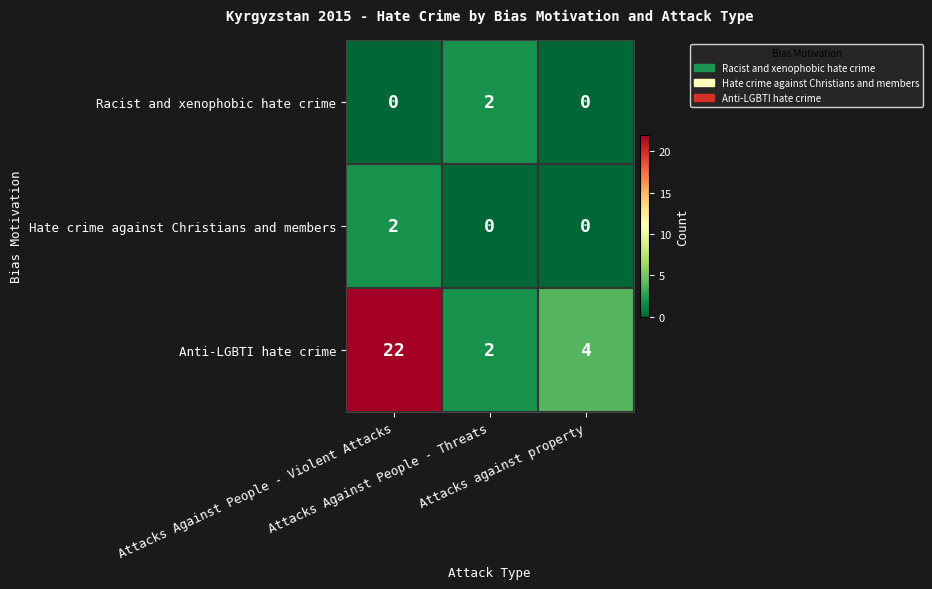

What is the sum of all Anti-LGBTI hate crime values?

28